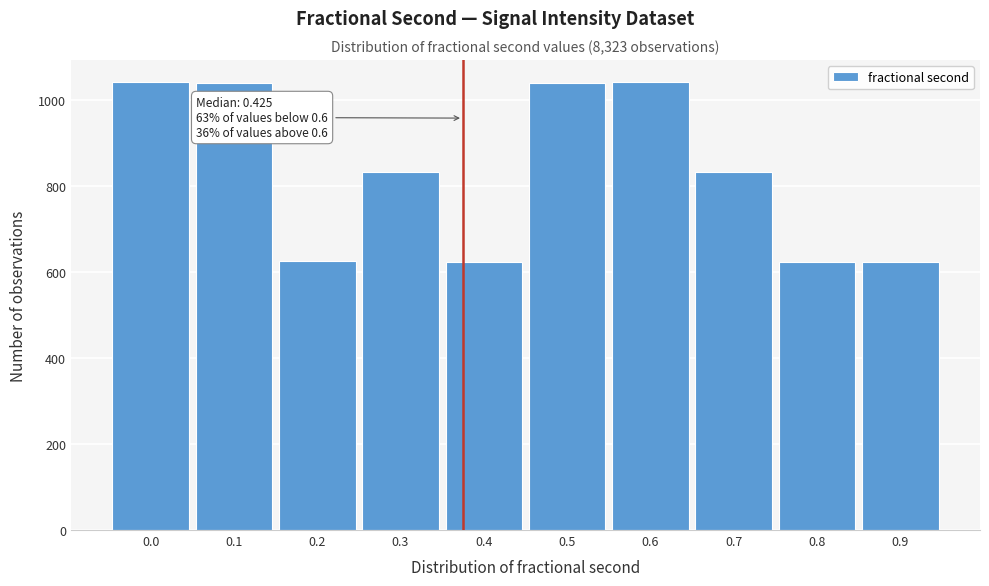

What is the value of the 1st bar from the left?

1041